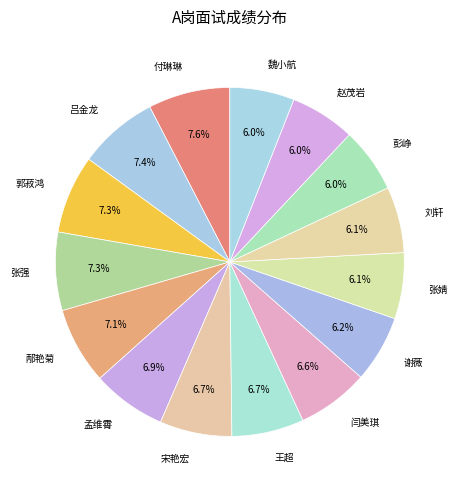

Is the sum of 王超 and 邴艳菊 greater than half?

No